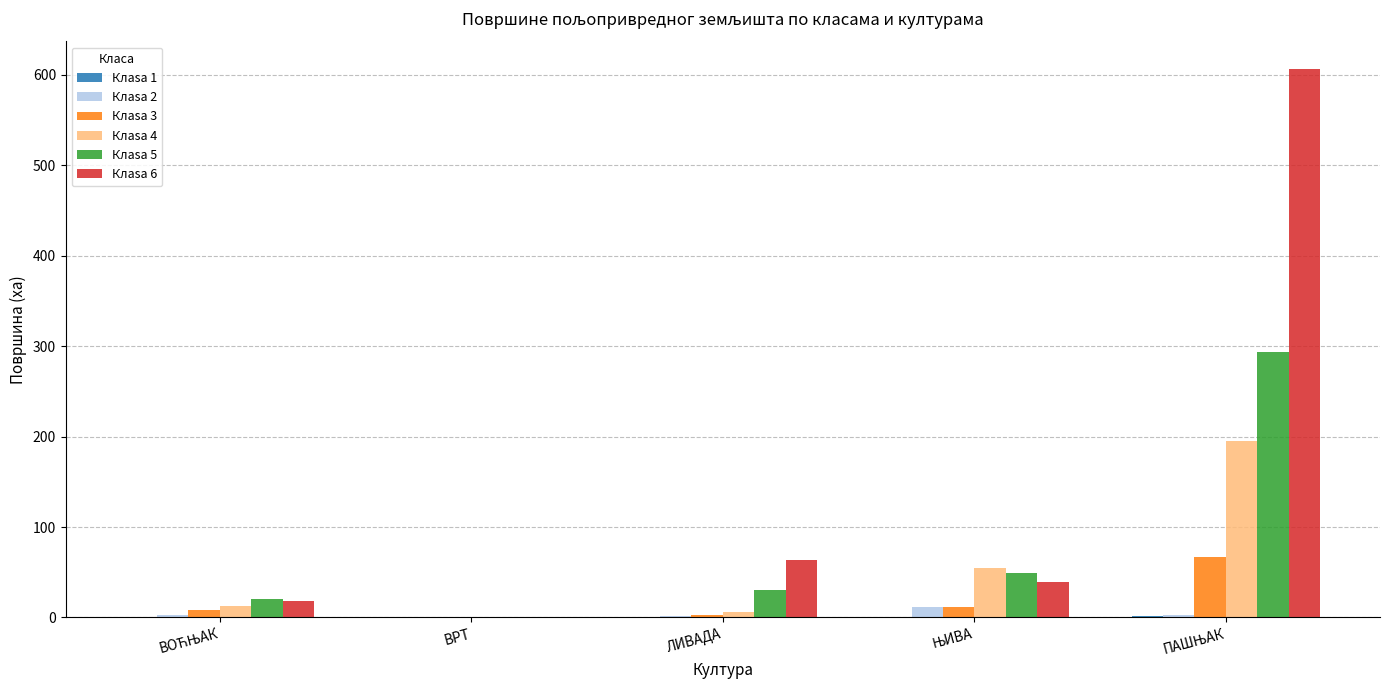

What is the maximum value shown in the chart?

606.7